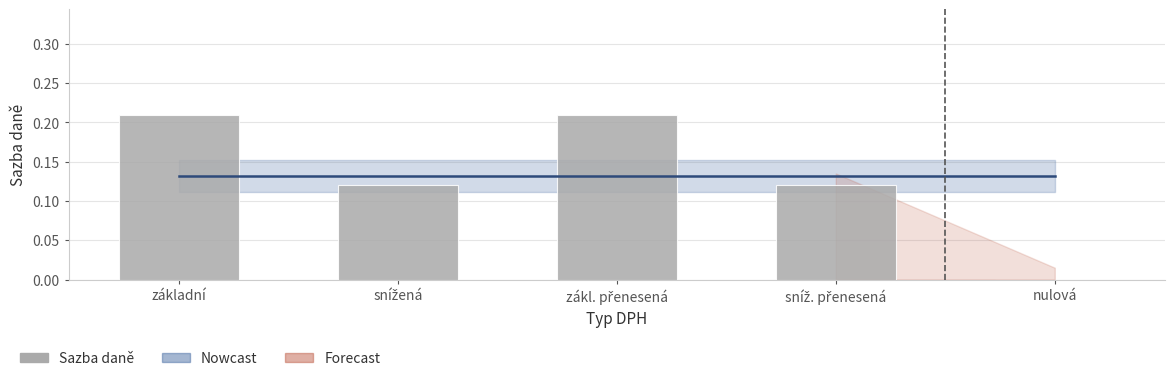

What is the sum of all values?

0.7